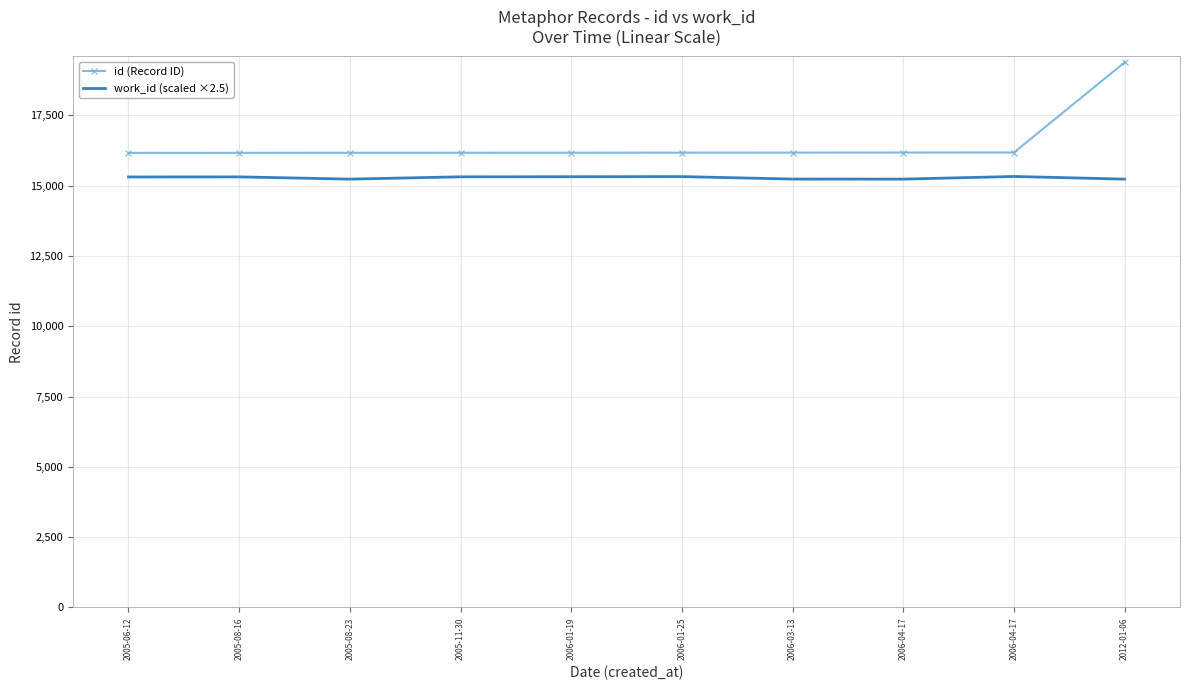

True or false: work_id (scaled ×2.5) and id (Record ID) intersect in this chart.

False